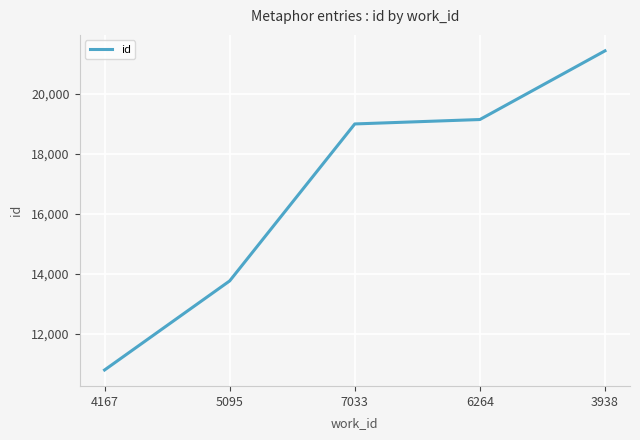

What is the difference between the values at 4167 and 3938?

10627